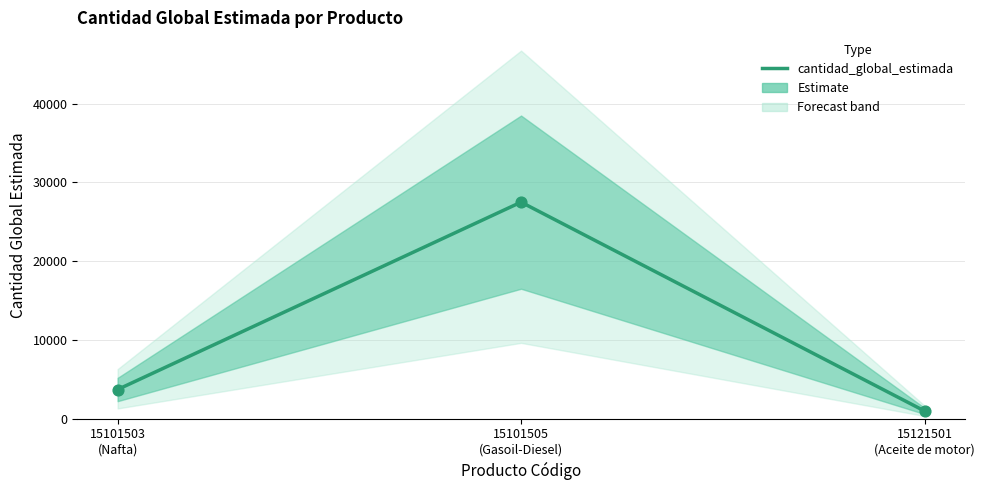

What is the change in value from 15101503
(Nafta) to 15101505
(Gasoil-Diesel)?

+23800